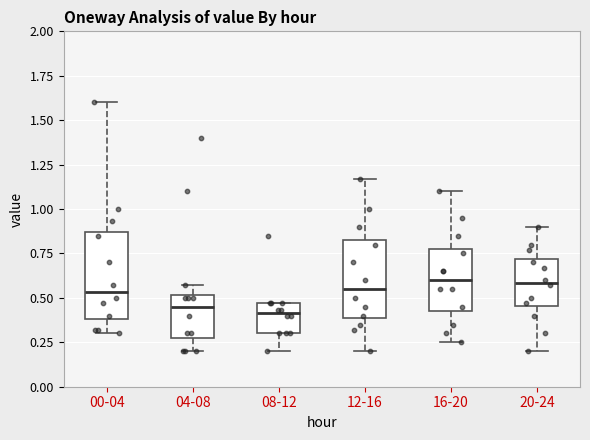

Reading left to right, read every box against the y-axis: the position of its median line, the range the box covers, and the ends of its whiskers. The values are not printed on the chart, so give them approximately, as read against the axis.

00-04: median 0.55, box 0.40 to 0.85, whiskers 0.30 to 1.60
04-08: median 0.45, box 0.30 to 0.50, whiskers 0.20 to 0.55
08-12: median 0.40, box 0.30 to 0.45, whiskers 0.20 to 0.45
12-16: median 0.55, box 0.40 to 0.85, whiskers 0.20 to 1.15
16-20: median 0.60, box 0.45 to 0.80, whiskers 0.25 to 1.10
20-24: median 0.60, box 0.45 to 0.70, whiskers 0.20 to 0.90